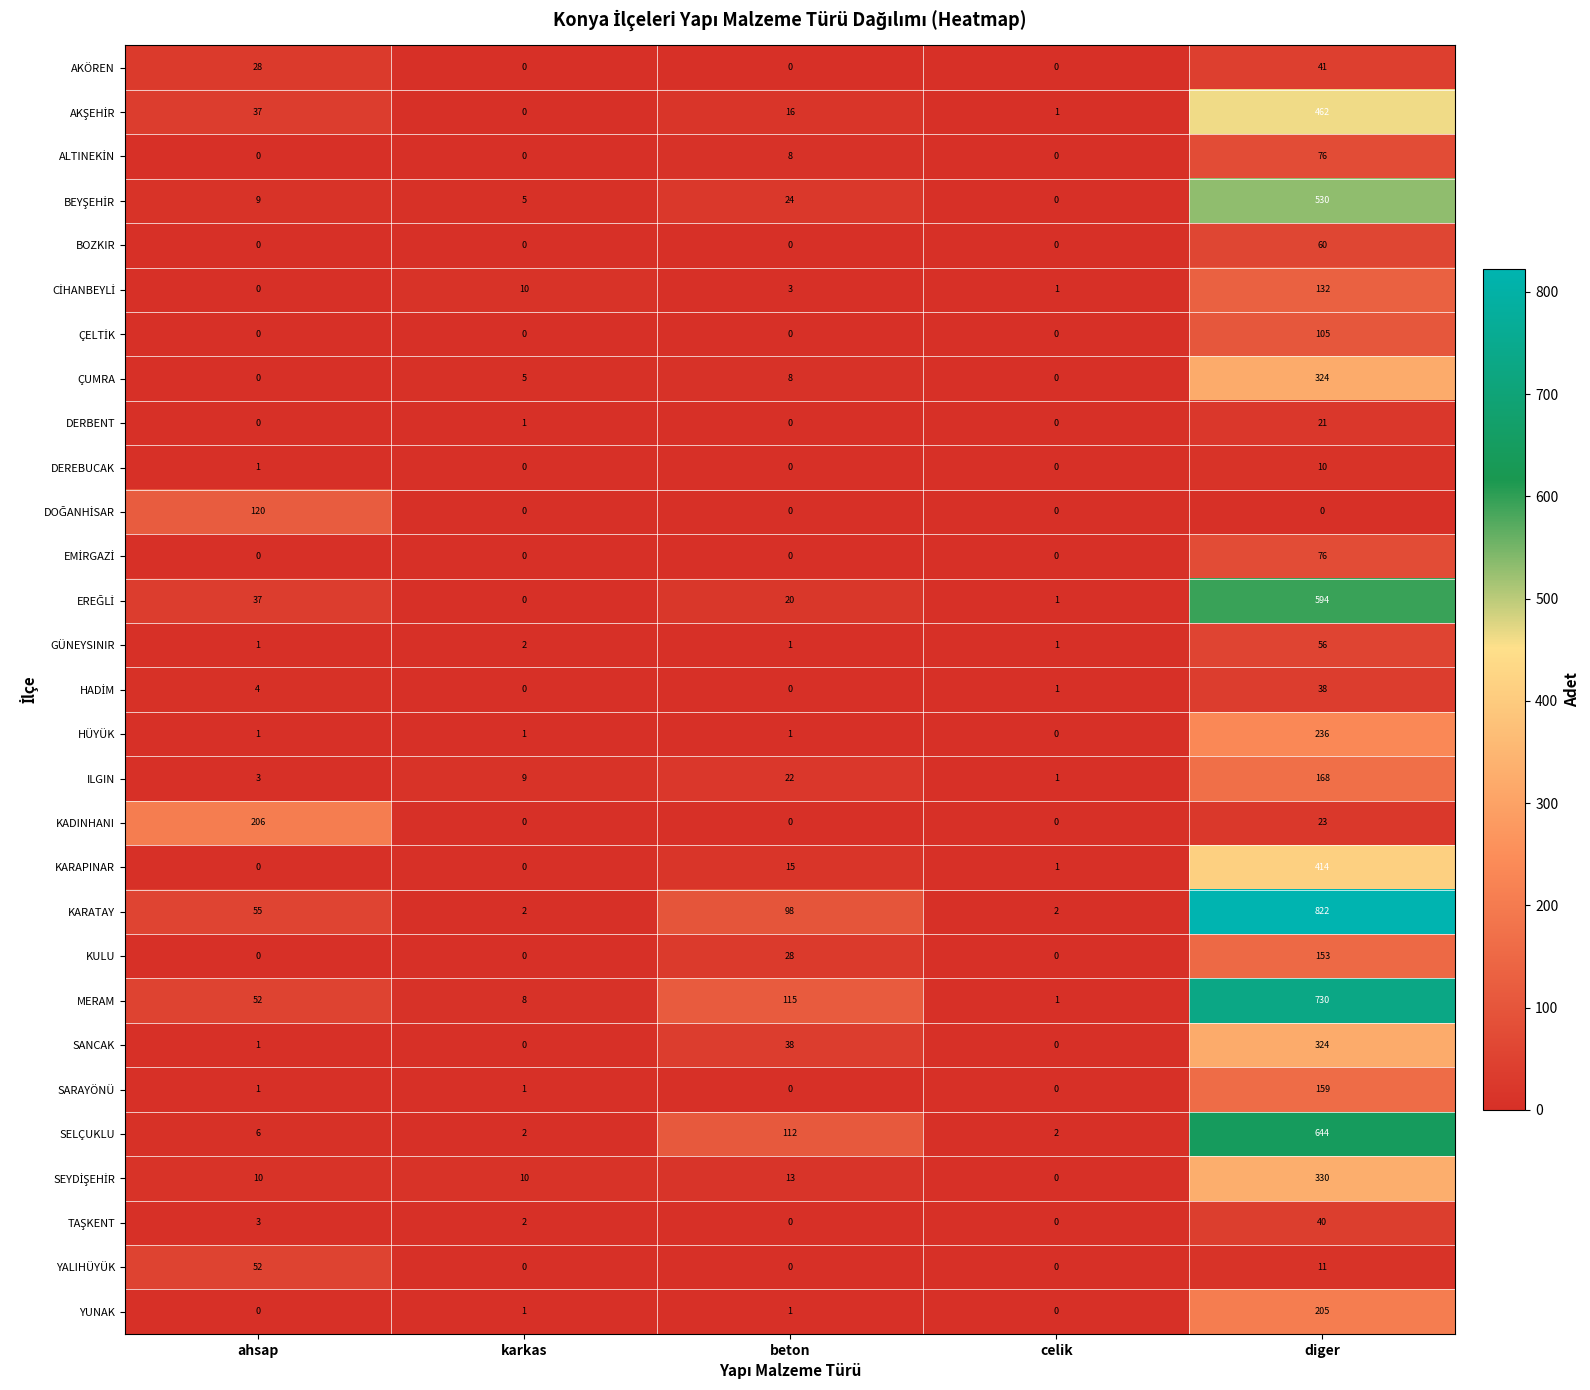

What is the sum of the SANCAK values at karkas and beton?

38